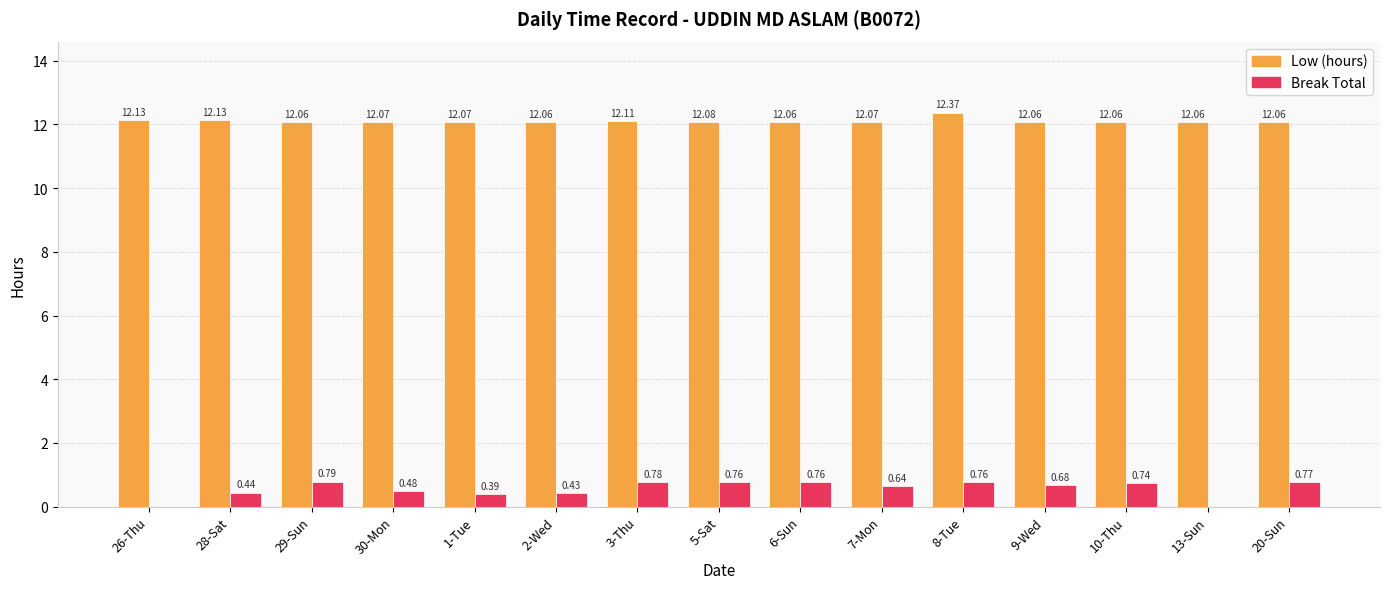

Is the value of Low (hours) at 28-Sat greater than the value of Break Total at 1-Tue?

Yes